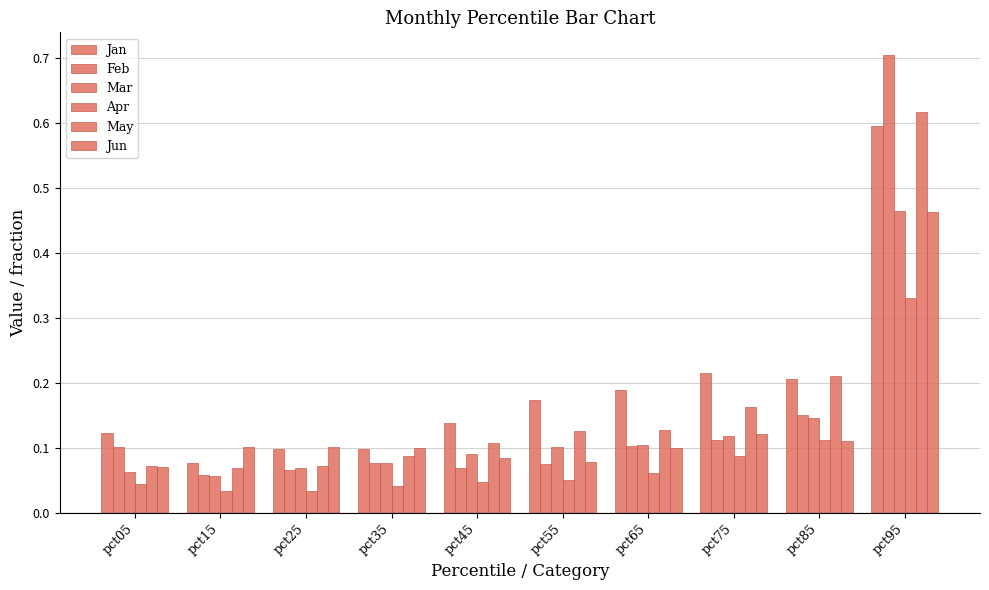

How many bars are there in total?

60